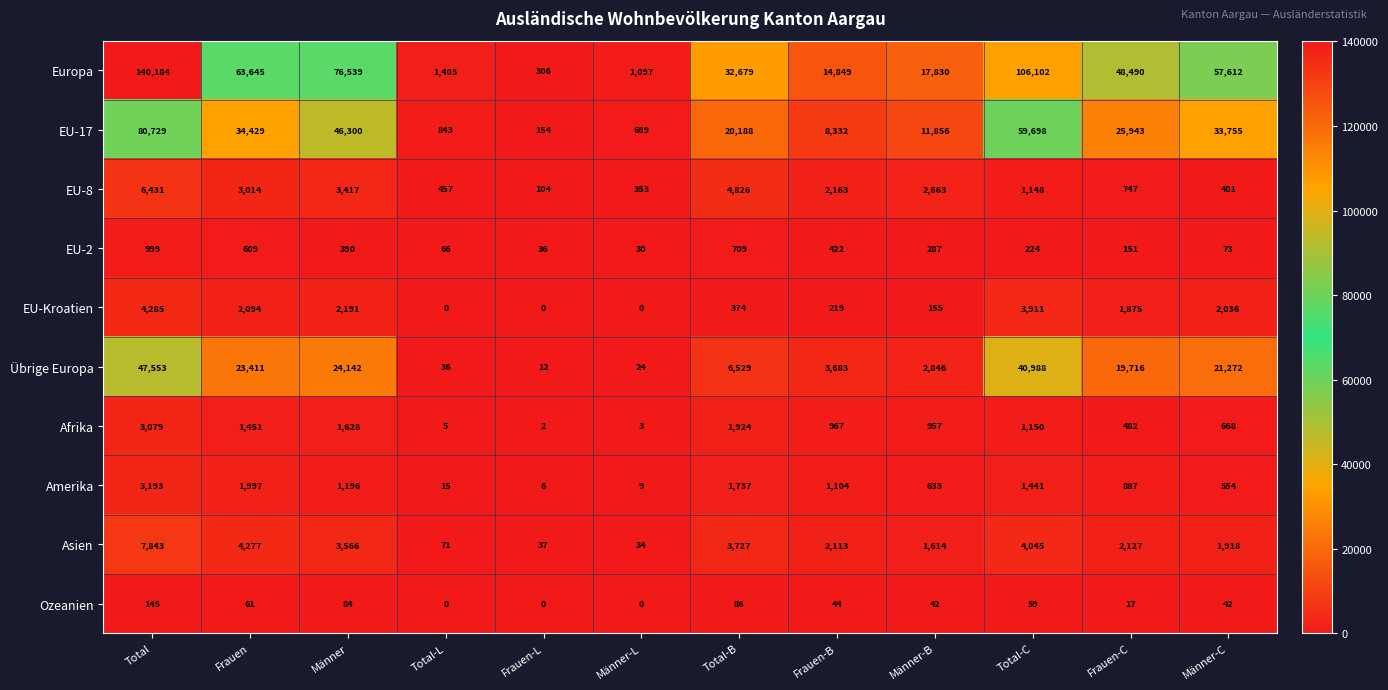

What is the sum of the EU-Kroatien values at Männer-C and Frauen-L?

2036